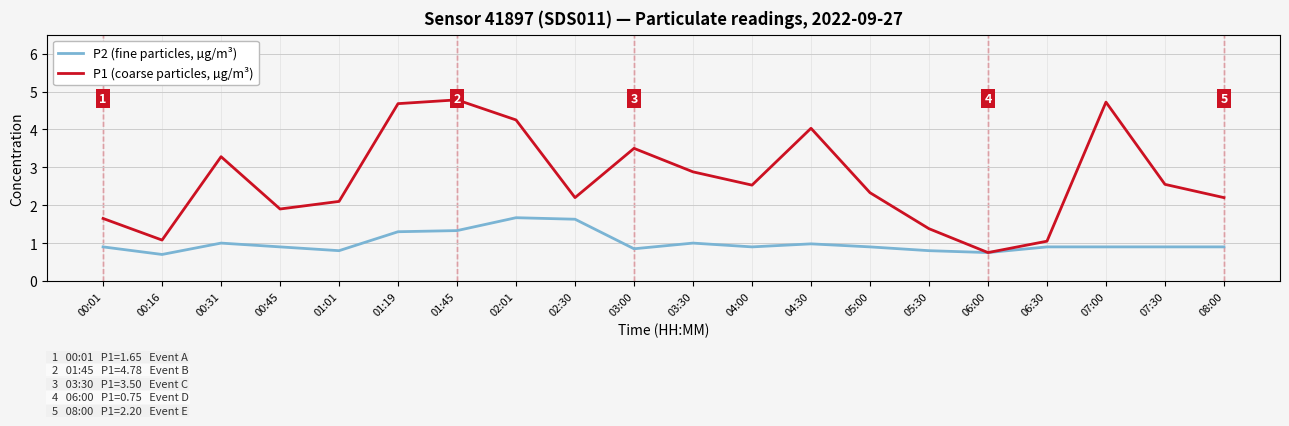

Rank the series at 02:01 from highest to lowest value.

P1 (coarse particles, µg/m³), P2 (fine particles, µg/m³)